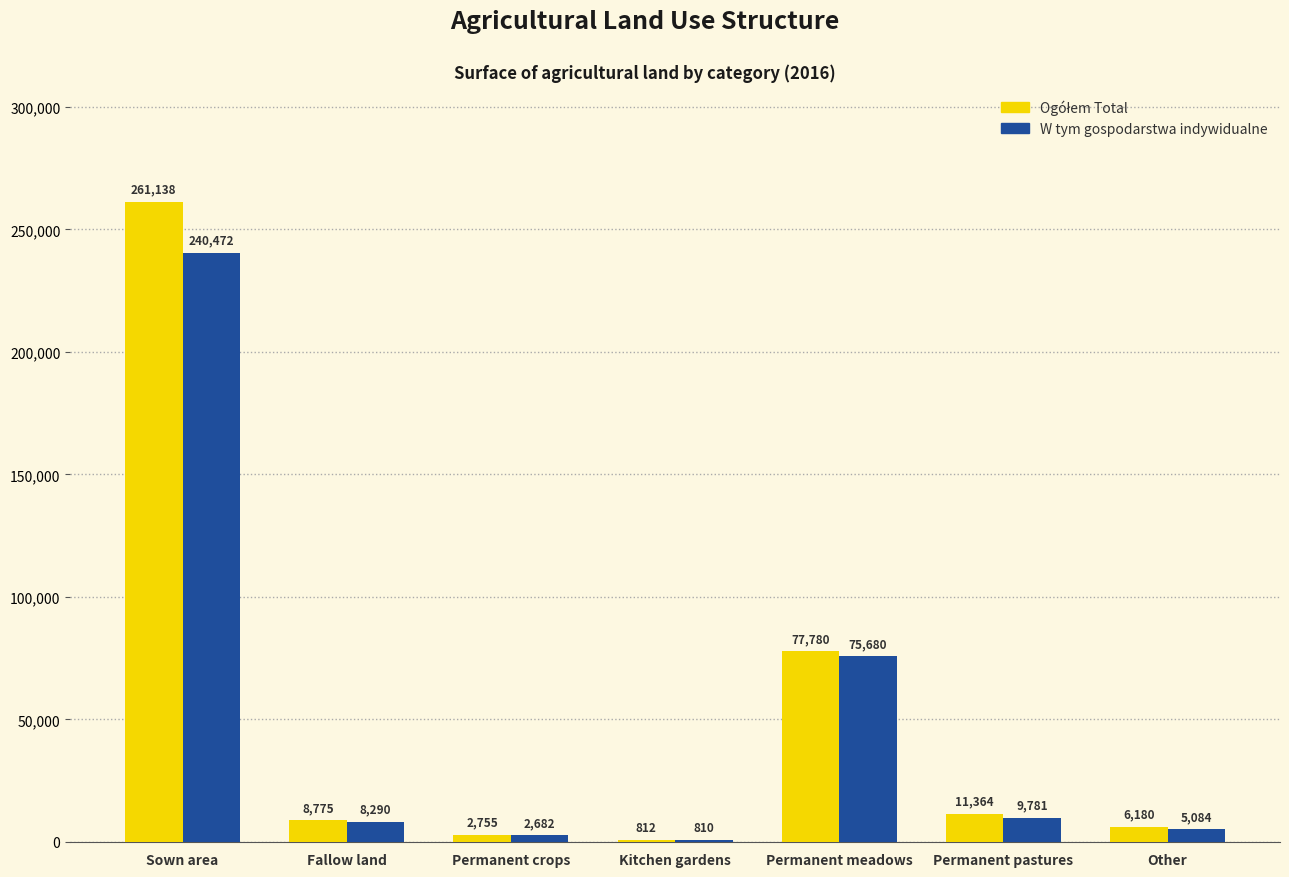

At which label is W tym gospodarstwa indywidualne closest to 120641?

Permanent meadows